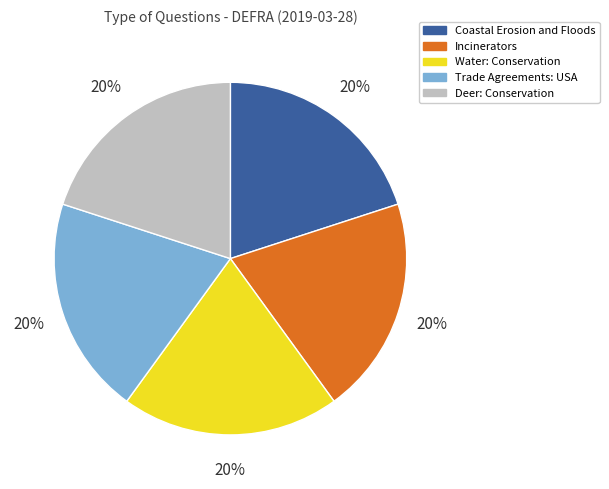

True or false: Incinerators accounts for 20% of the total.

True